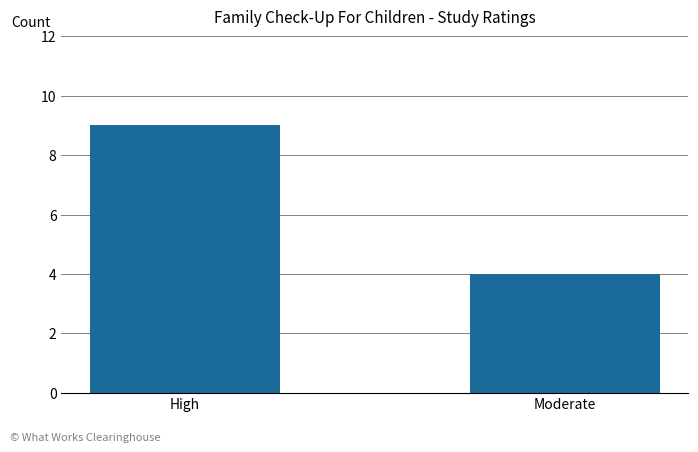

What is the change in value from High to Moderate?

-5